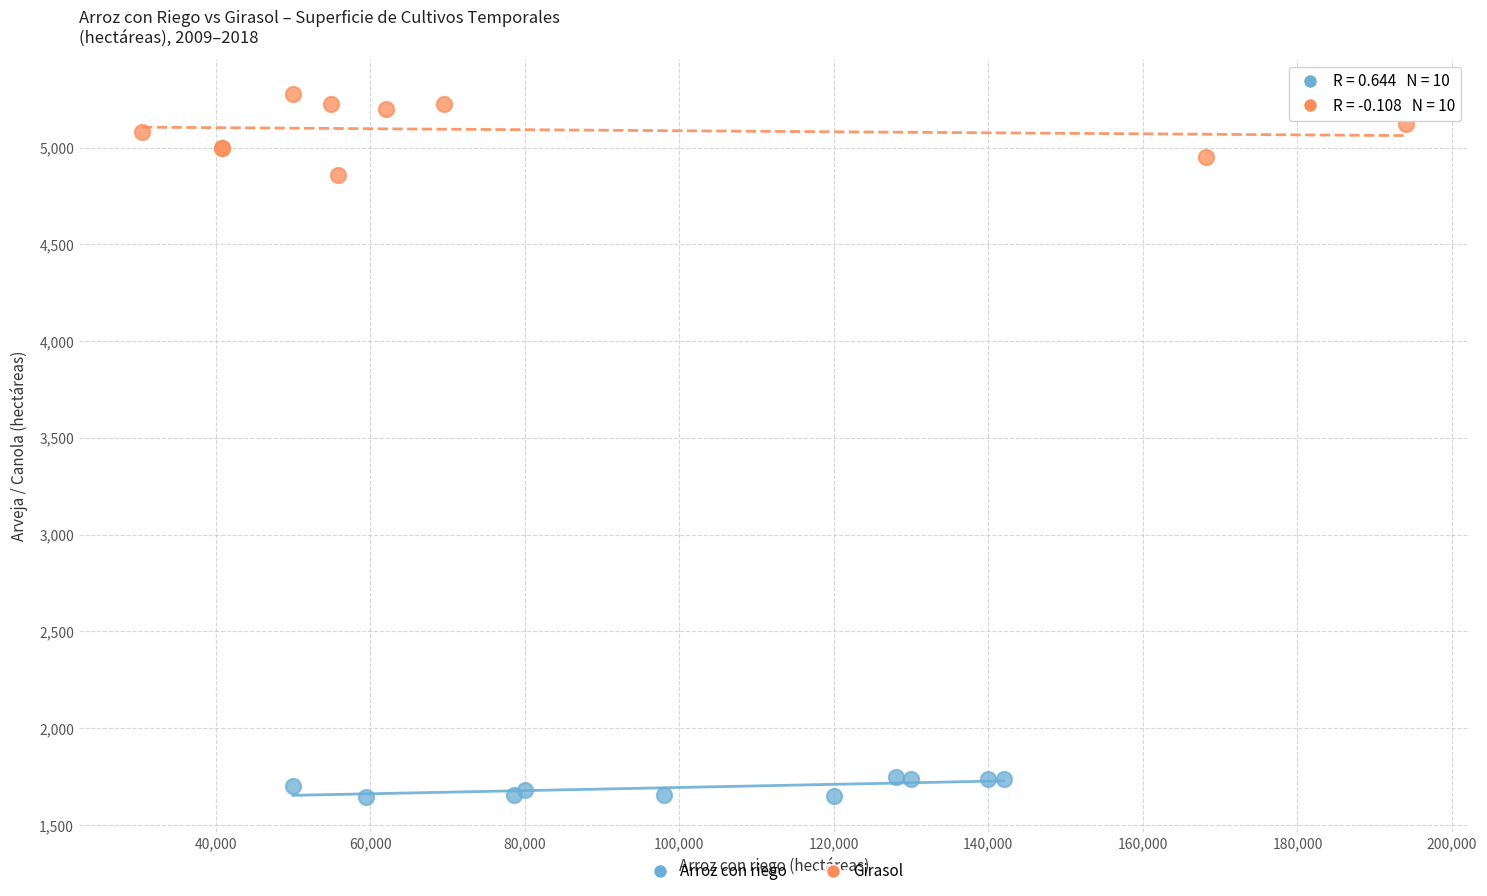

Which series has the largest Y range (max minus min)?

Girasol